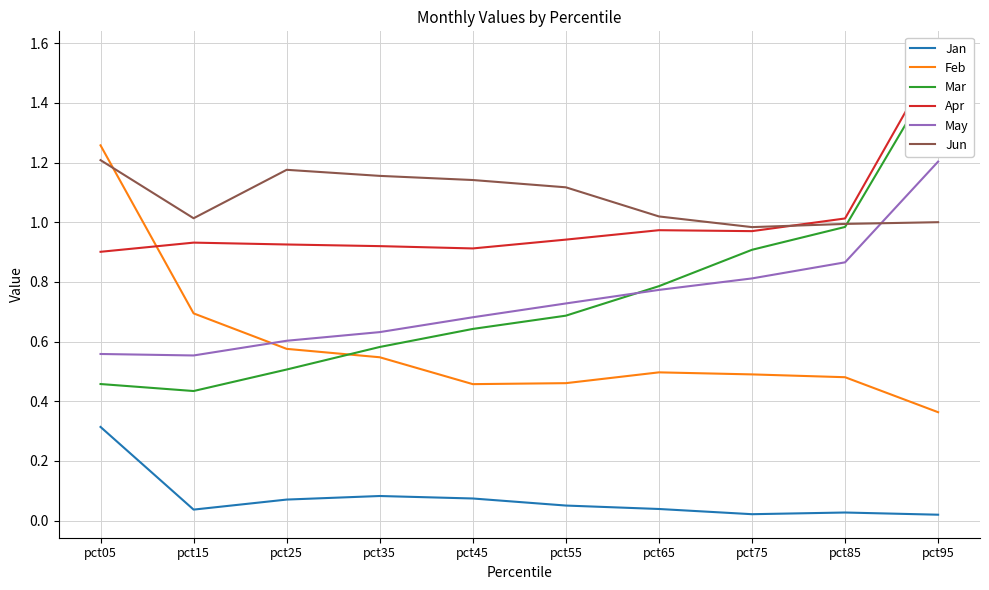

True or false: Mar and Apr cross at least once.

False